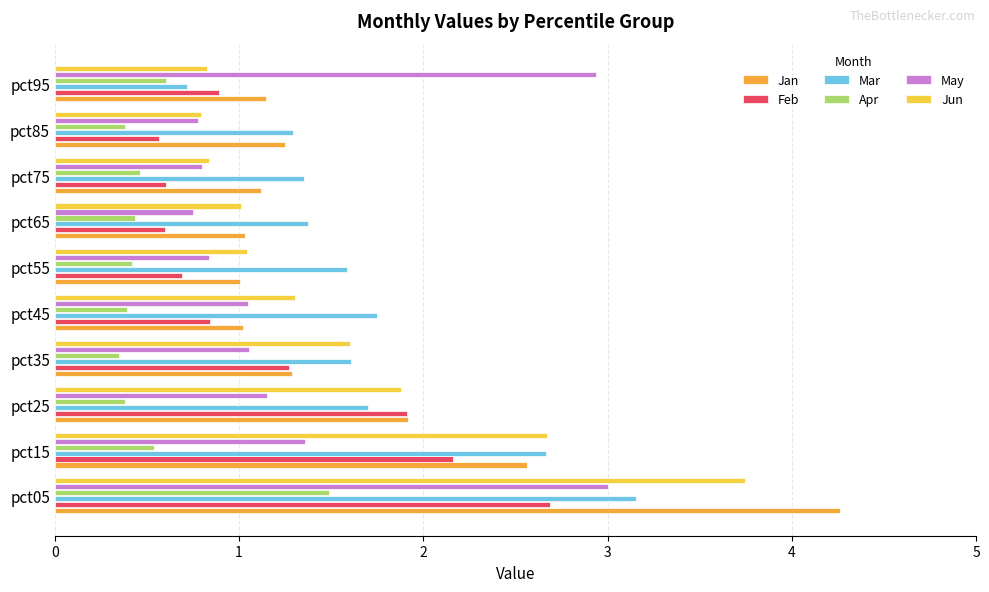

List the series in order of their peak value, lowest first.

Apr, Feb, May, Mar, Jun, Jan